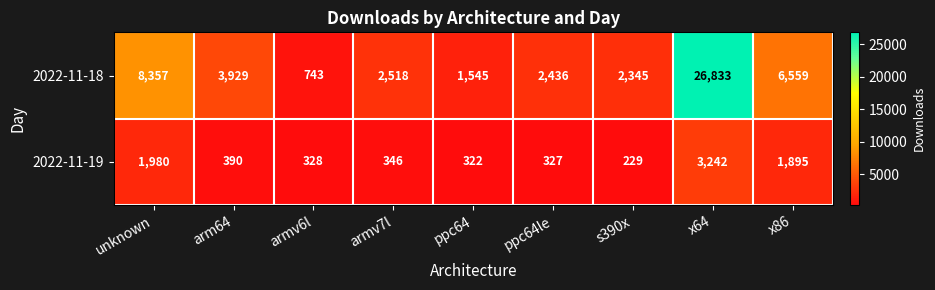

Which series changed the most between unknown and x86?

2022-11-18